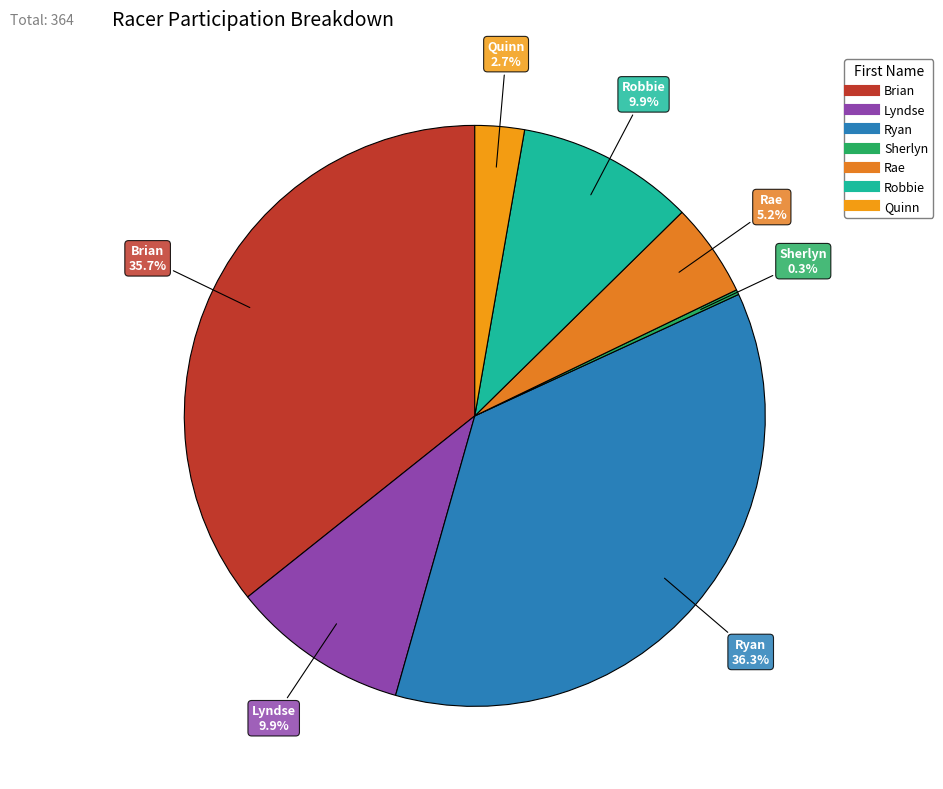

Which has a higher value, Rae or Robbie?

Robbie